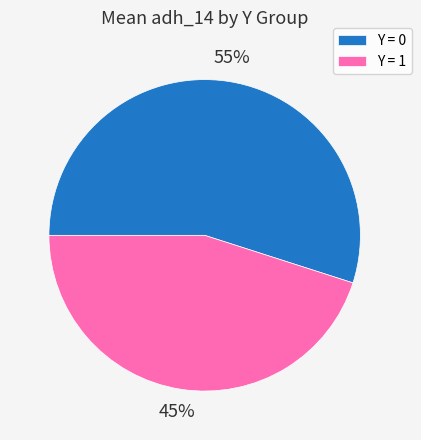

Is the sum of Y = 0 and Y = 1 greater than half?

Yes